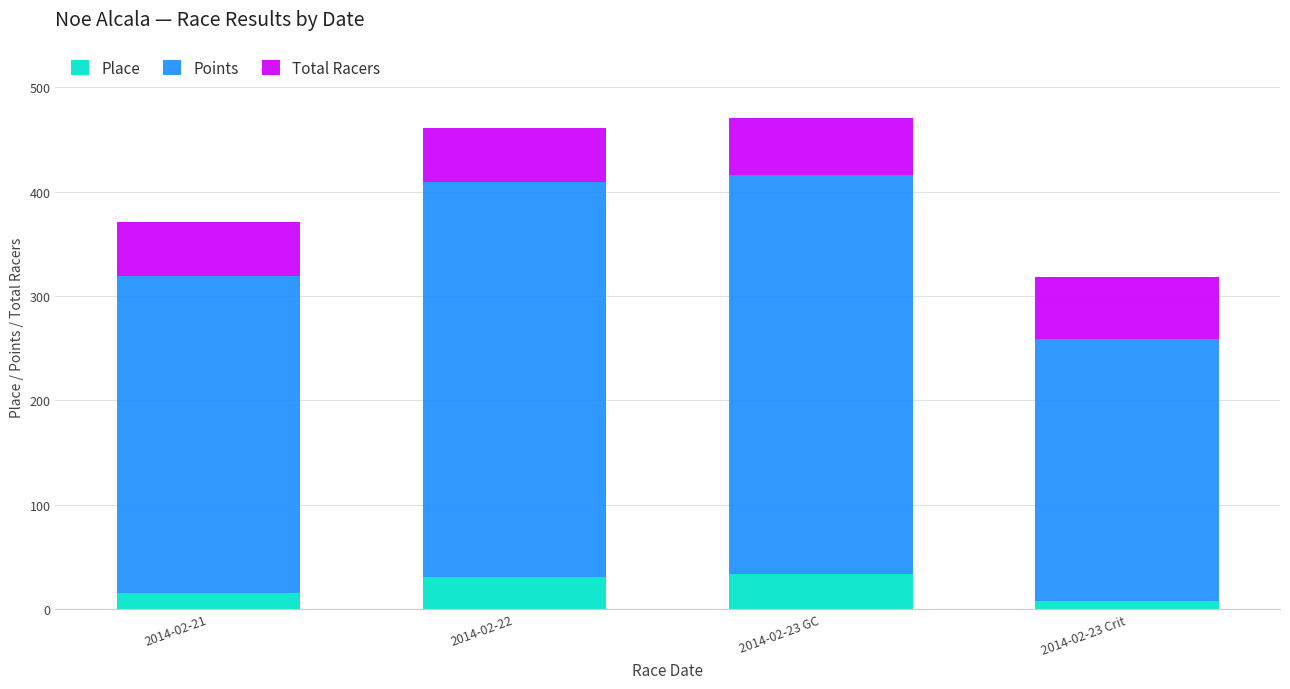

How many distinct data groups are displayed?

3